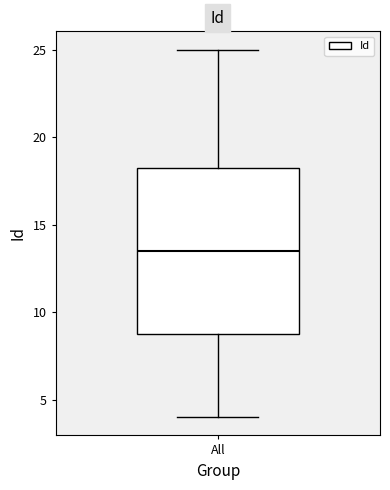

Read this box plot against the y-axis: the position of the median line, the range covered by the box, and the ends of both whiskers. The values are not printed on the chart, so give them approximately, as read against the axis.

median 13.5, box 9.0 to 18.5, whiskers 4.0 to 25.0